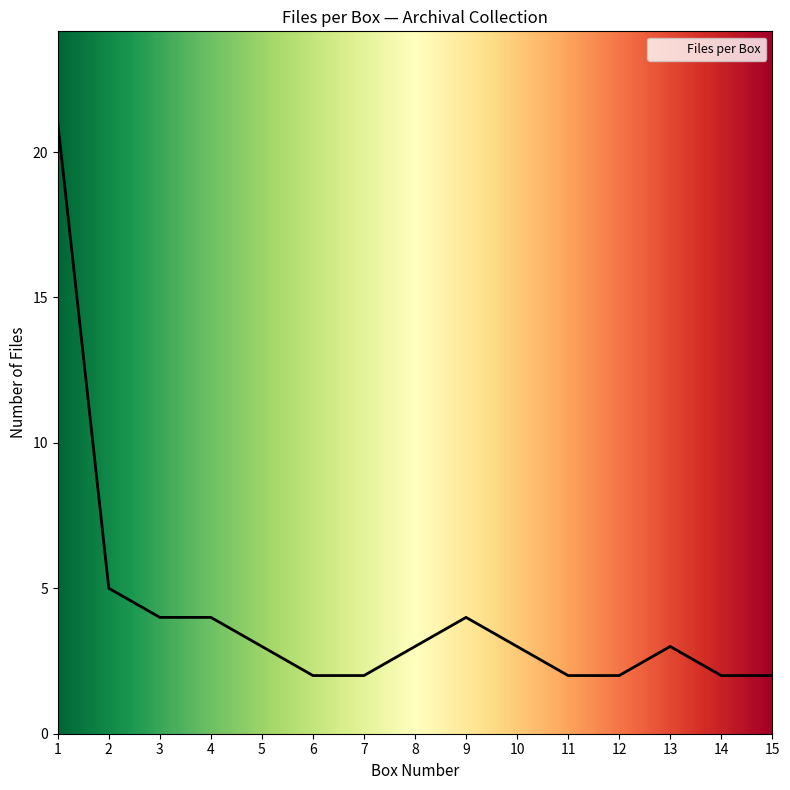

How many categories are shown in the chart?

15